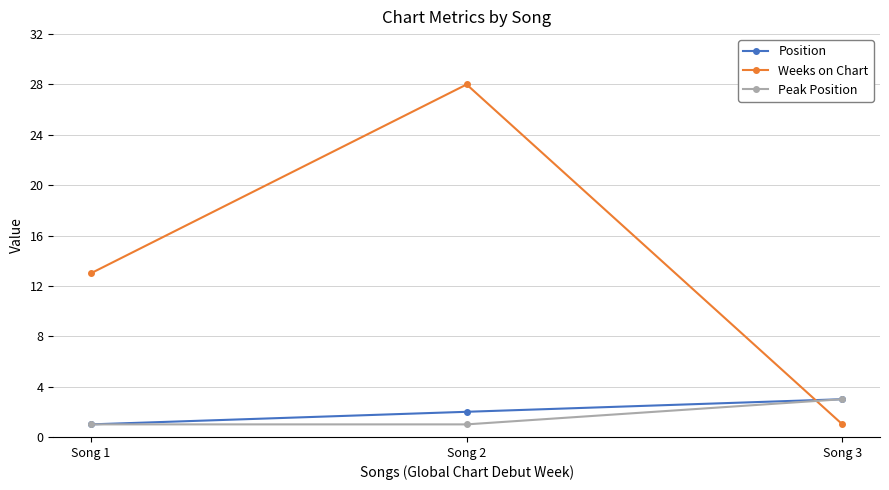

What is the spread (max minus min) of values at Song 3?

2